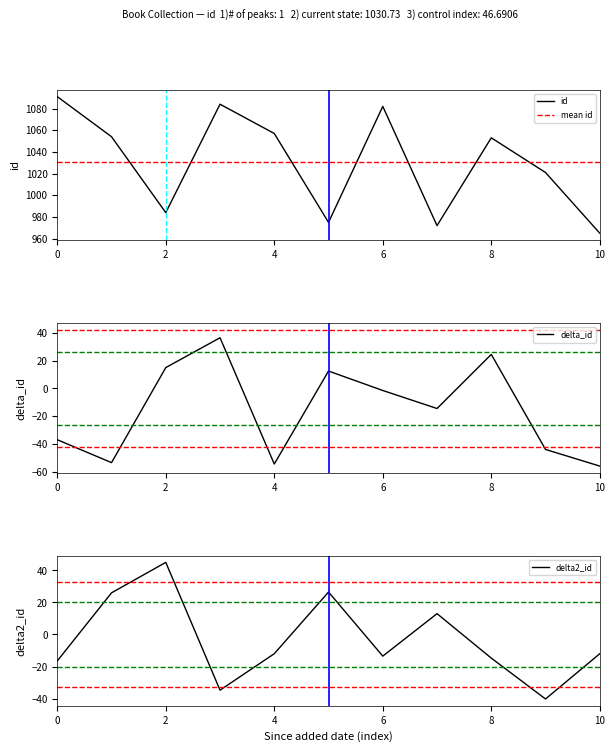

True or false: id has a value of 1053 at 8.

True